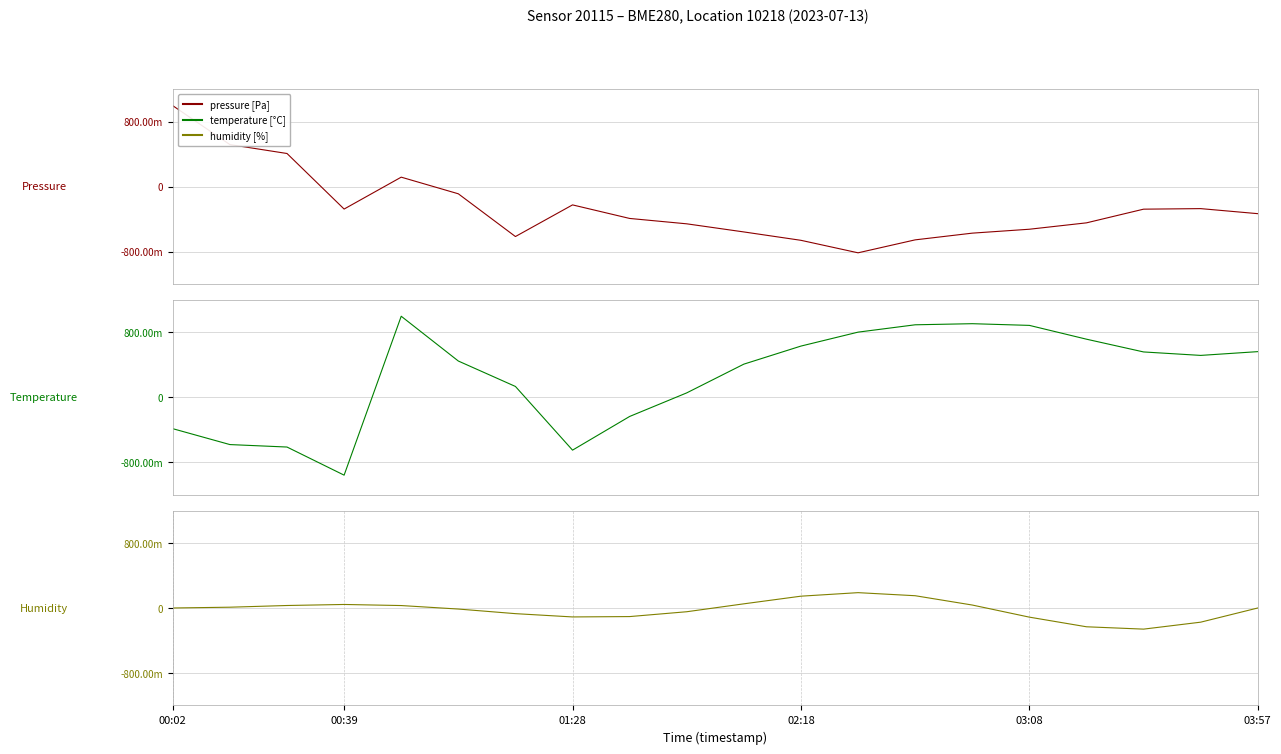

How many values in the pressure [Pa] series are below 0?

16